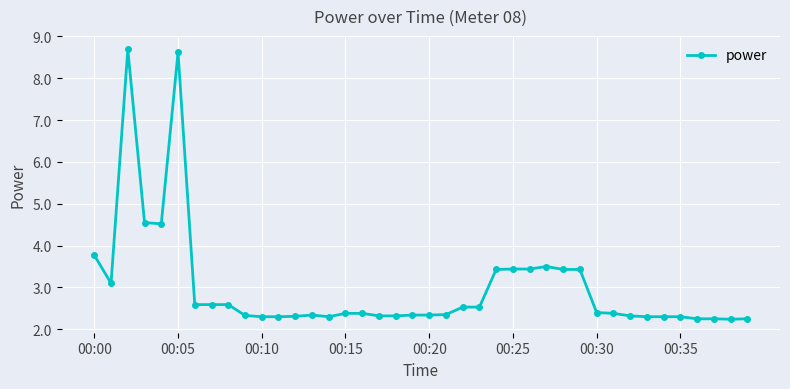

What is the difference between the second highest and second lowest values?

6.4